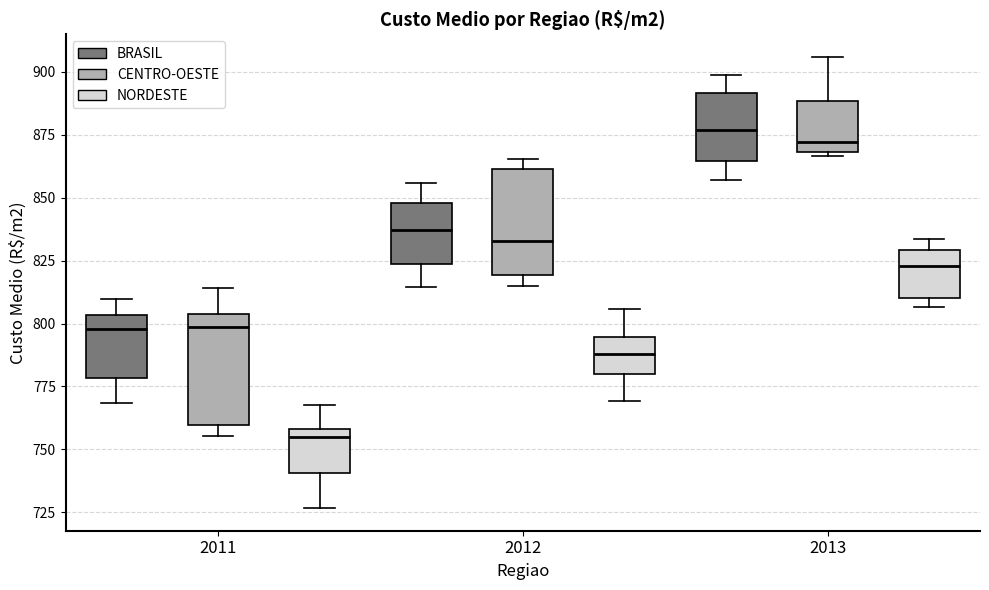

Where does the median line of the box for 2011 (CENTRO-OESTE) sit on the y-axis? The values are not printed on the chart, so give them approximately, as read against the axis.

800